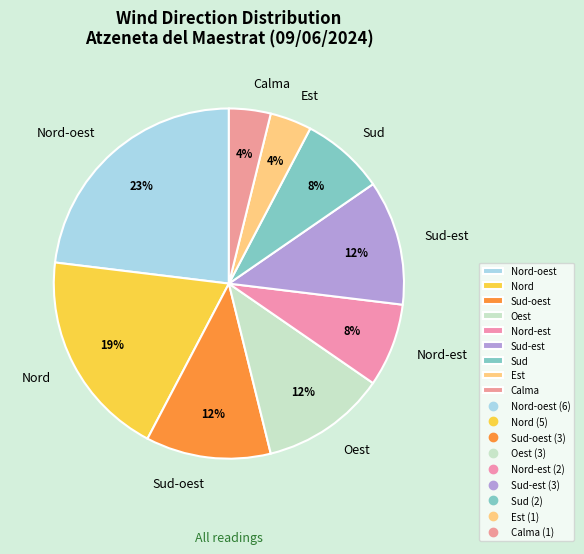

Is there a majority slice in this chart?

No